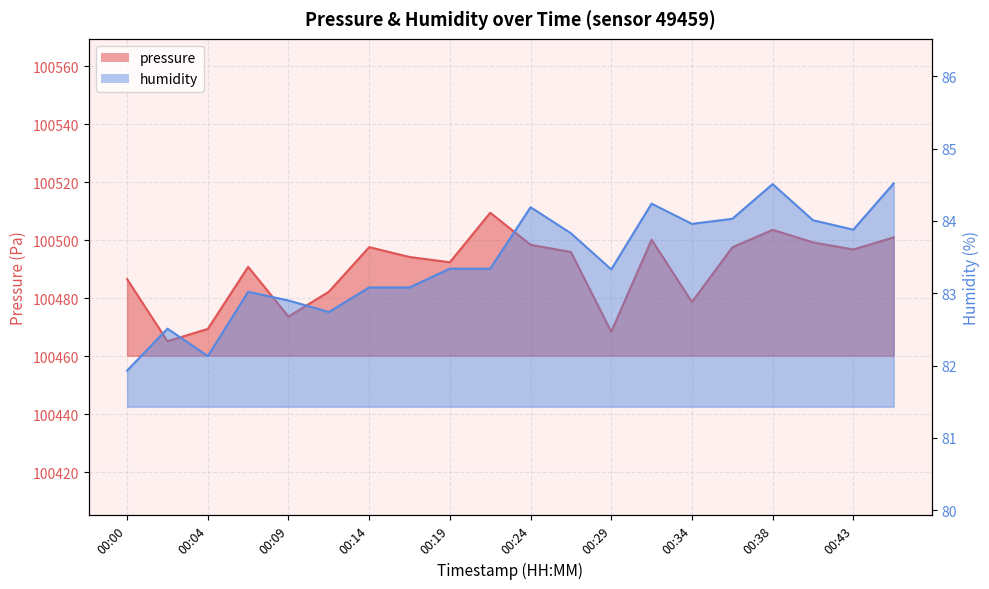

In humidity, how many points are lower than both neighbors (excluding endpoints)?

5